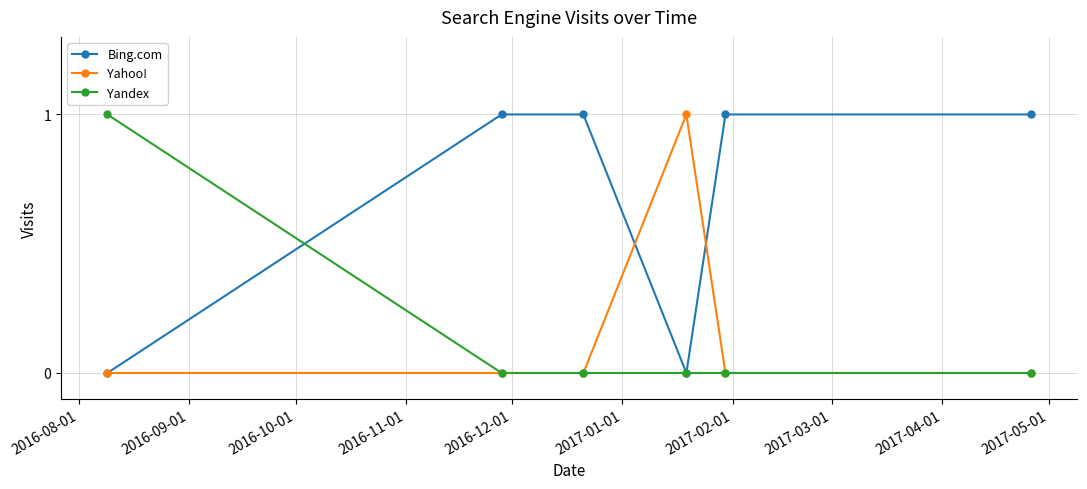

Which series has the largest total across all categories?

Bing.com